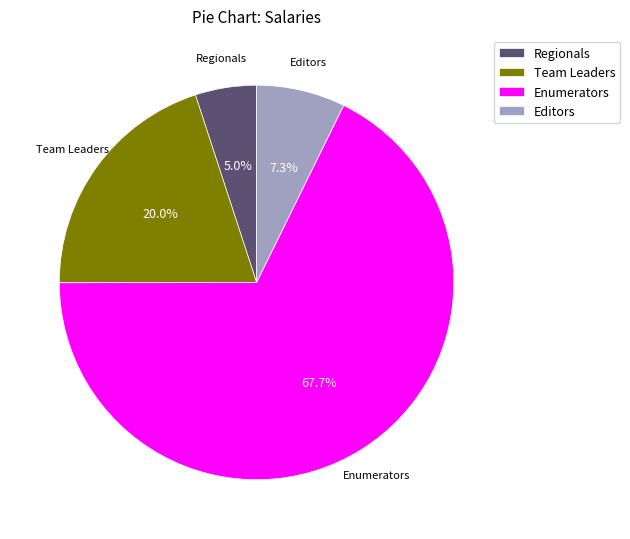

What is the ratio of the value at Team Leaders to the value at Regionals?

4.0